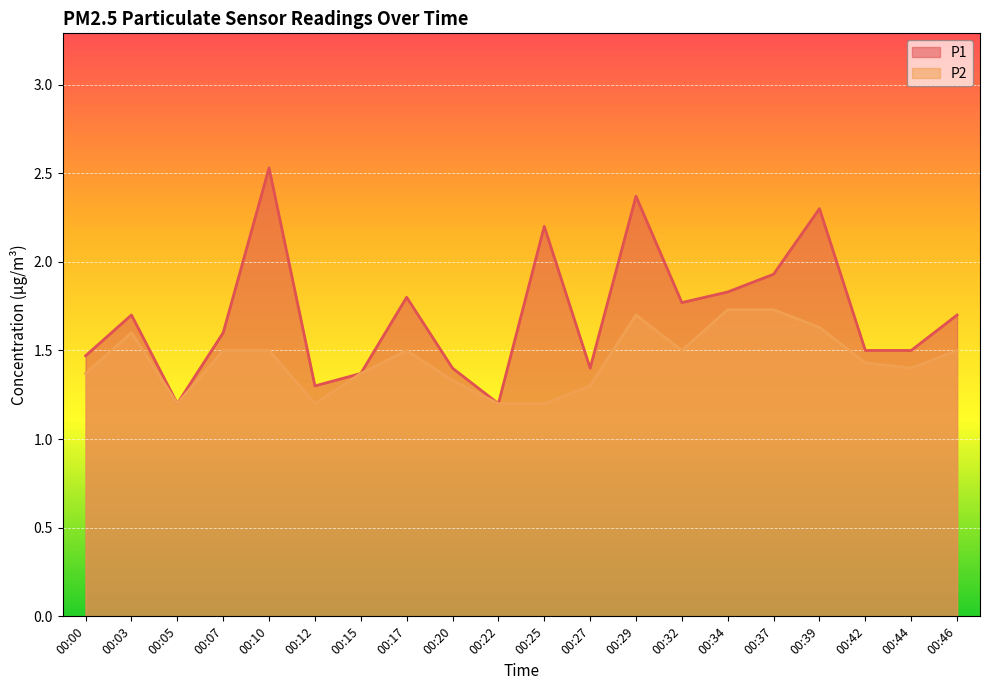

True or false: P1 and P2 intersect in this chart.

False